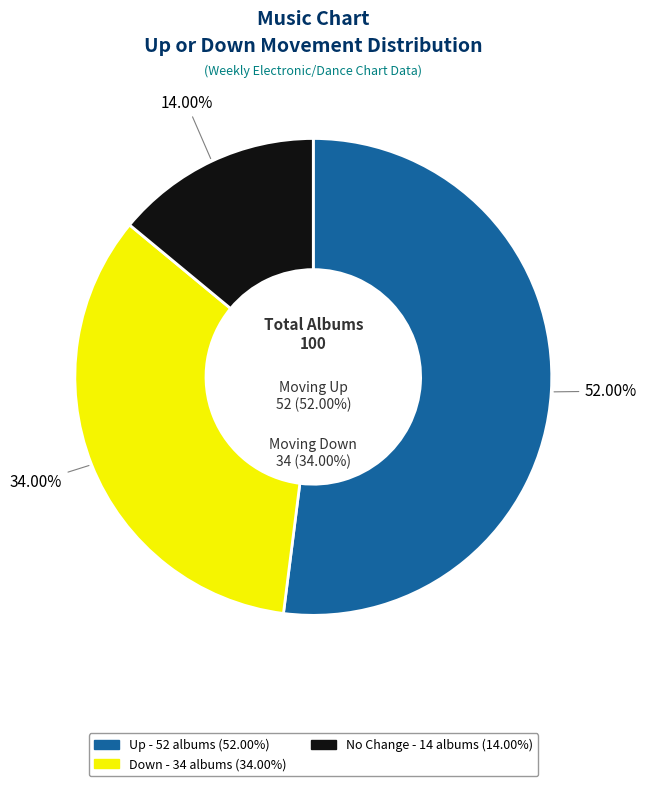

Does down account for over 50% of the chart?

No